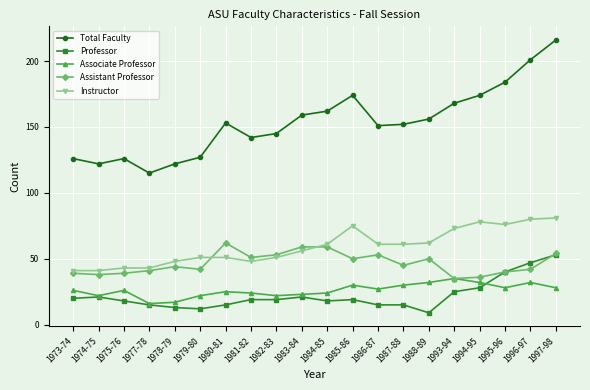

True or false: Total Faculty and Assistant Professor cross at least once.

False